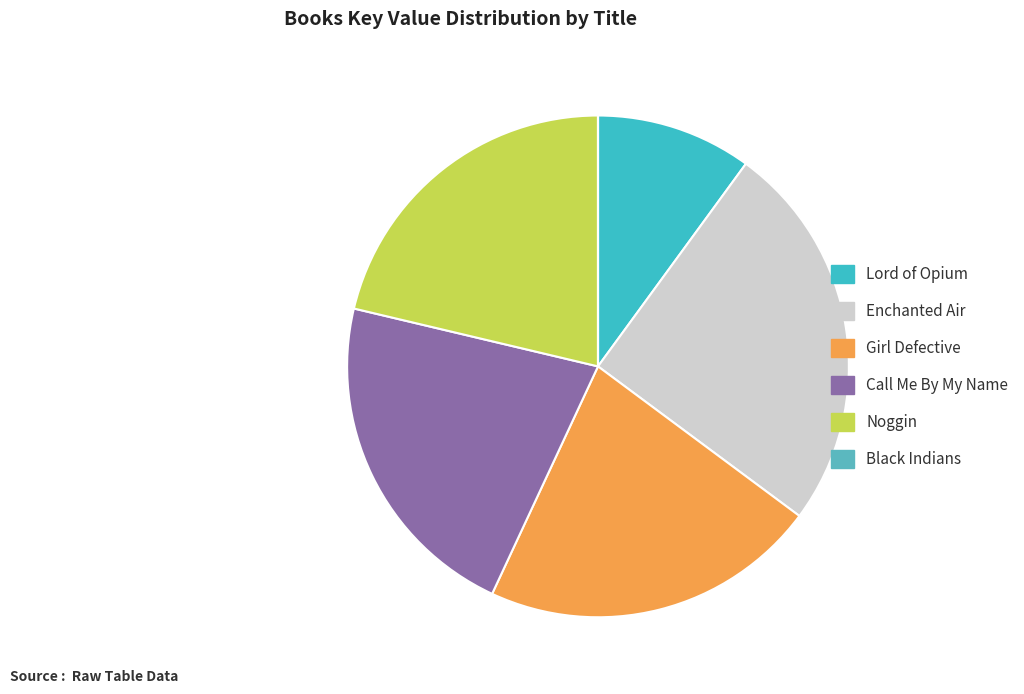

Which slice is the largest?

Enchanted Air